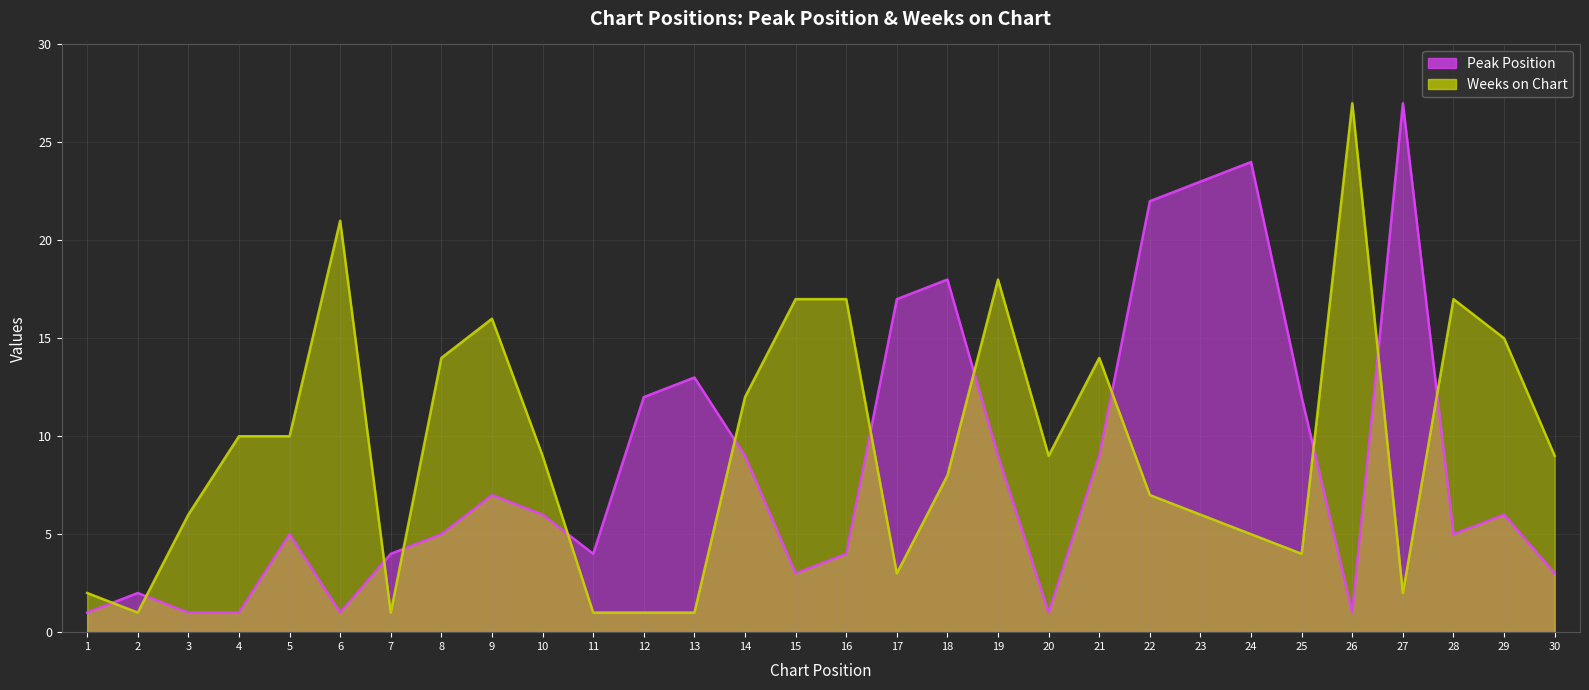

Reading left to right, extract all data points from this chart.

Peak Position: 1=1	2=2	3=1	4=1	5=5	6=1	7=4	8=5	9=7	10=6	11=4	12=12	13=13	14=9	15=3	16=4	17=17	18=18	19=9	20=1	21=9	22=22	23=23	24=24	25=12	26=1	27=27	28=5	29=6	30=3
Weeks on Chart: 1=2	2=1	3=6	4=10	5=10	6=21	7=1	8=14	9=16	10=9	11=1	12=1	13=1	14=12	15=17	16=17	17=3	18=8	19=18	20=9	21=14	22=7	23=6	24=5	25=4	26=27	27=2	28=17	29=15	30=9